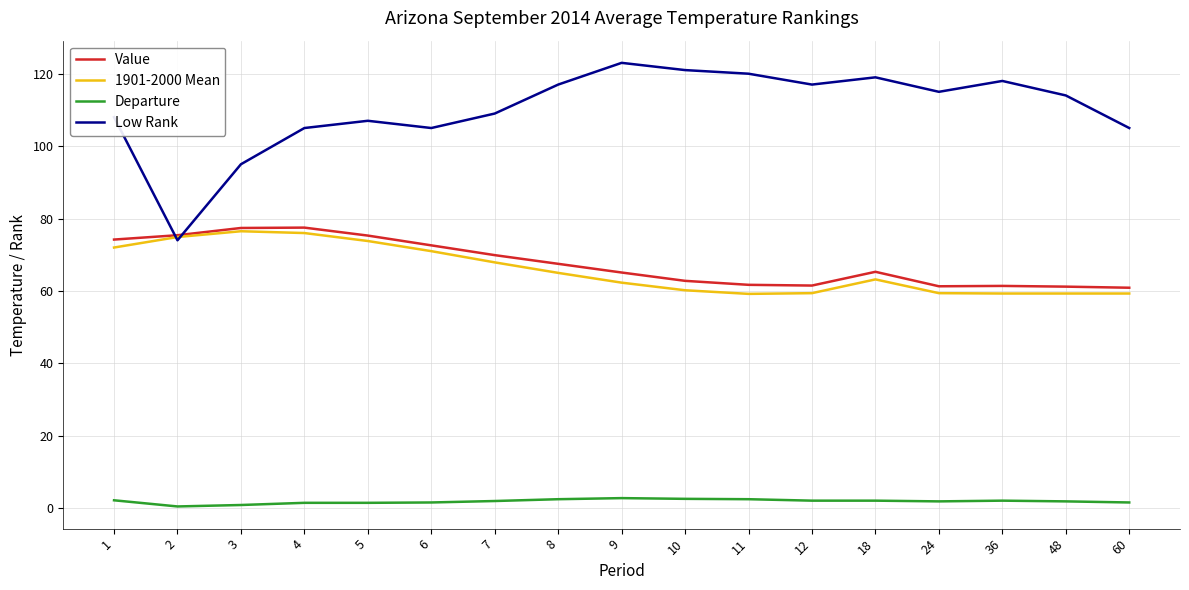

Is it true that 1901-2000 Mean equals 59.3 at 60?

True